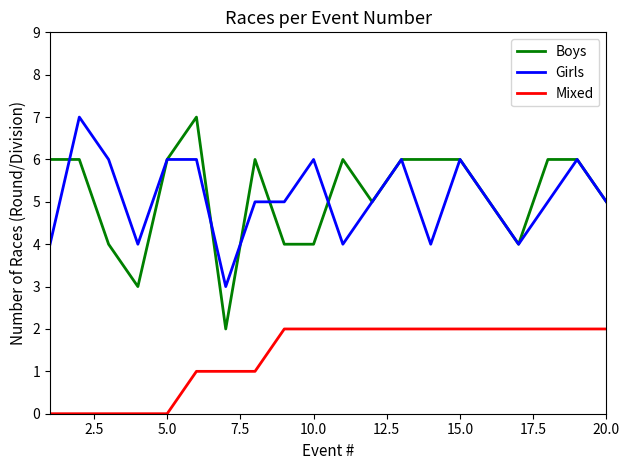

At how many categories does at least one series exceed 2?

20